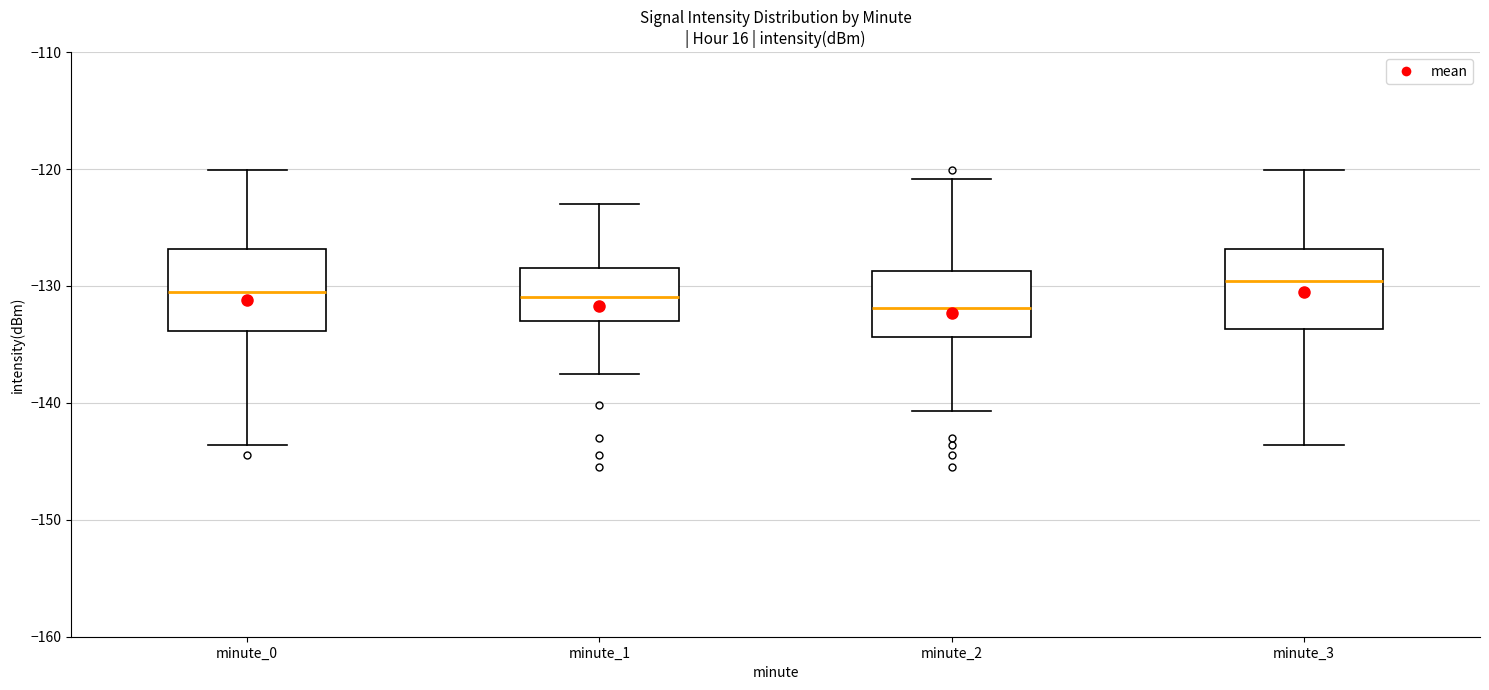

Where is the lower edge of the box for minute_2 on the y-axis? The values are not printed on the chart, so give them approximately, as read against the axis.

-134